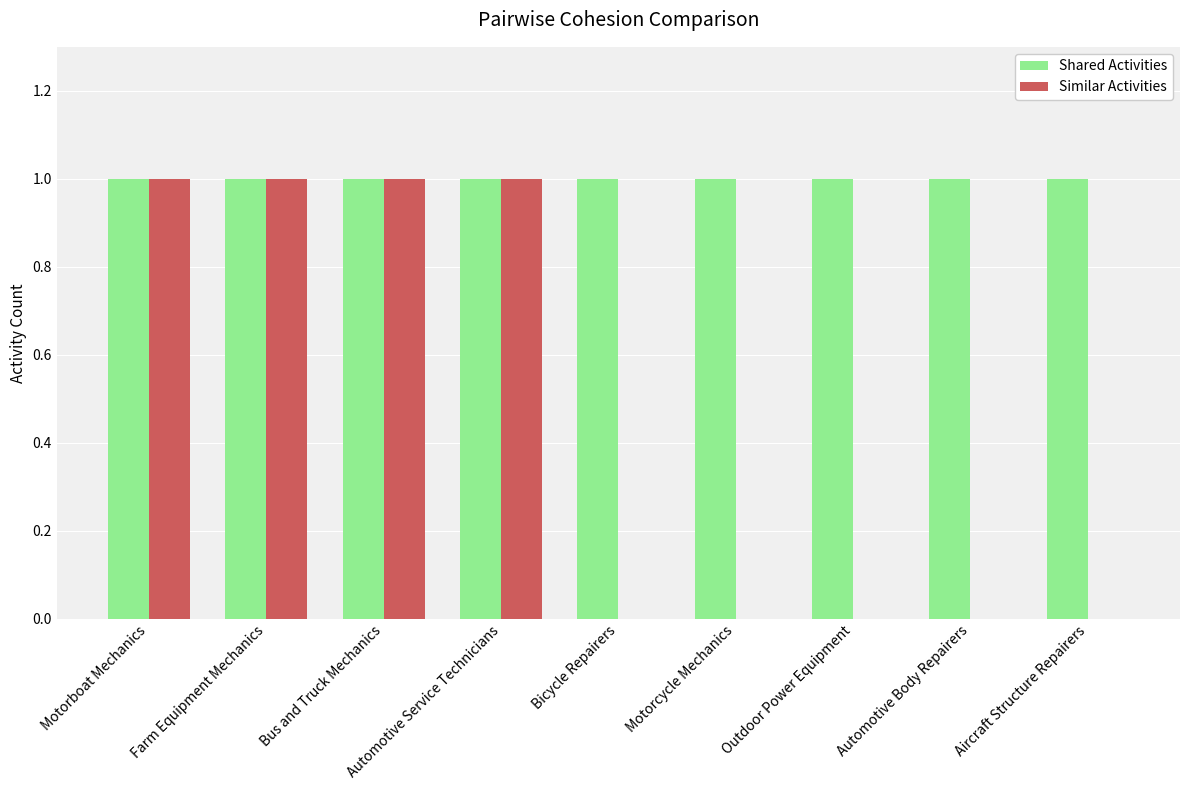

The value of Shared Activities at Farm Equipment Mechanics is 2. True or false?

False